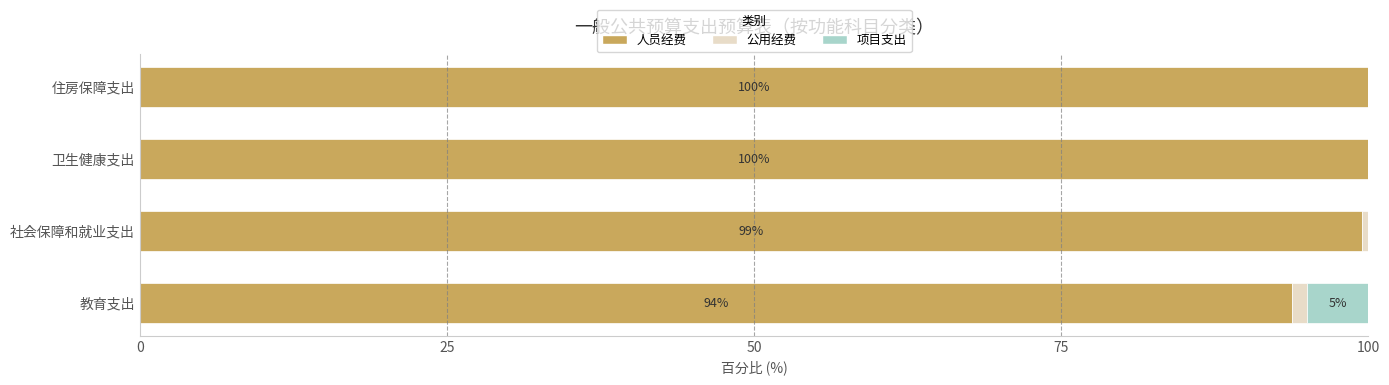

Is it true that 人员经费 equals 43.9 at 社会保障和就业支出?

False